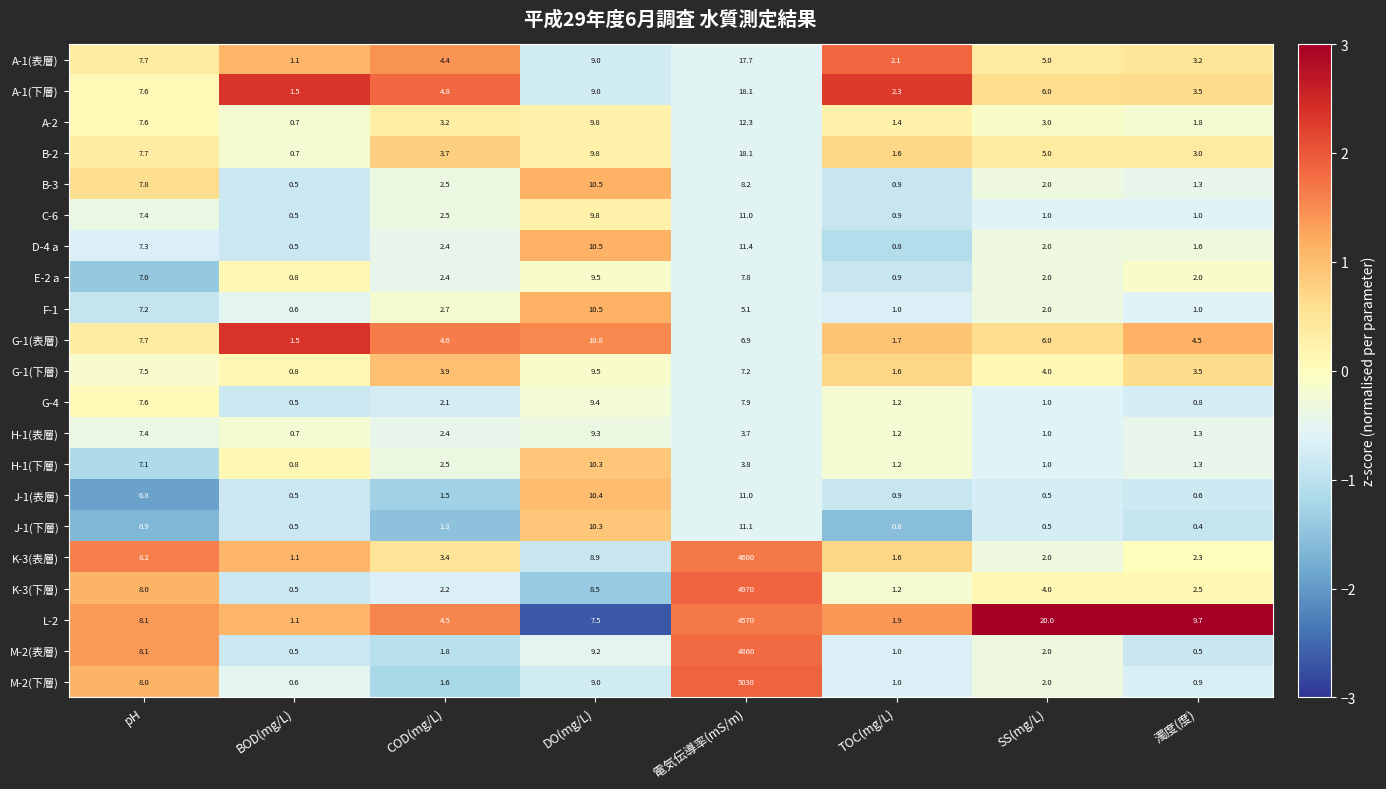

The value of M-2(下層) at COD(mg/L) is 2.3. True or false?

False